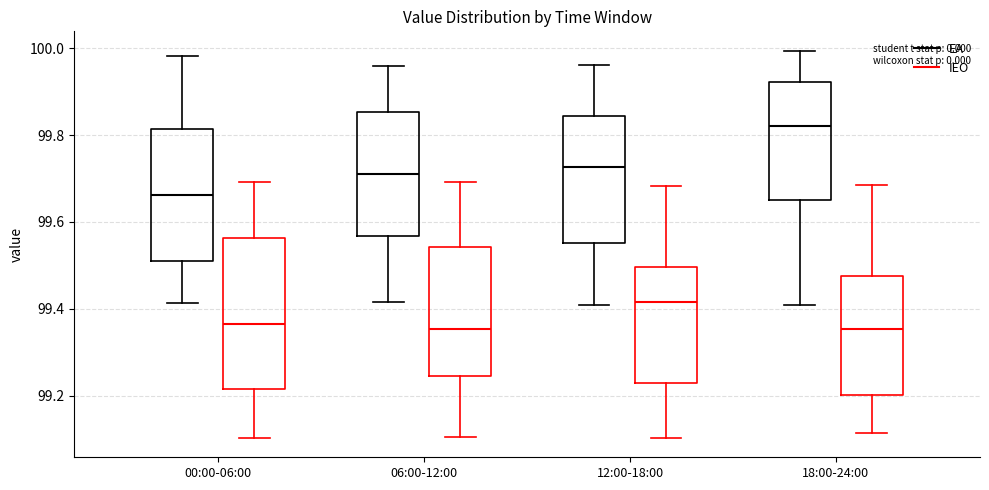

Where is the lower edge of the box for 18:00-24:00 (IEO) on the y-axis? The values are not printed on the chart, so give them approximately, as read against the axis.

99.20